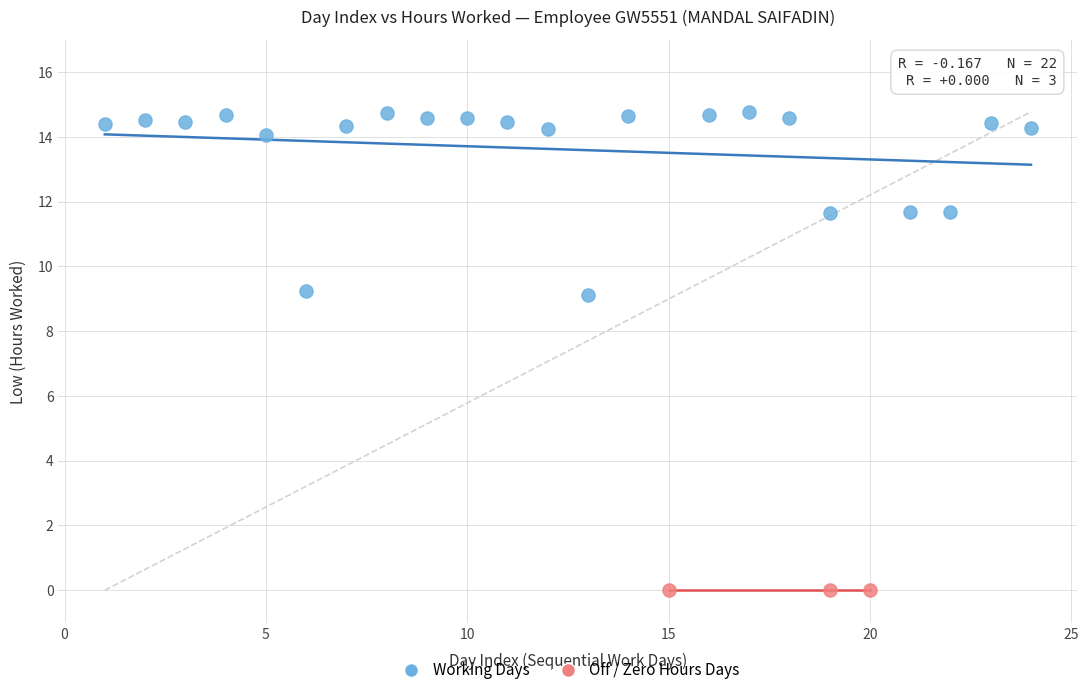

Which series reaches the maximum Y coordinate?

Working Days